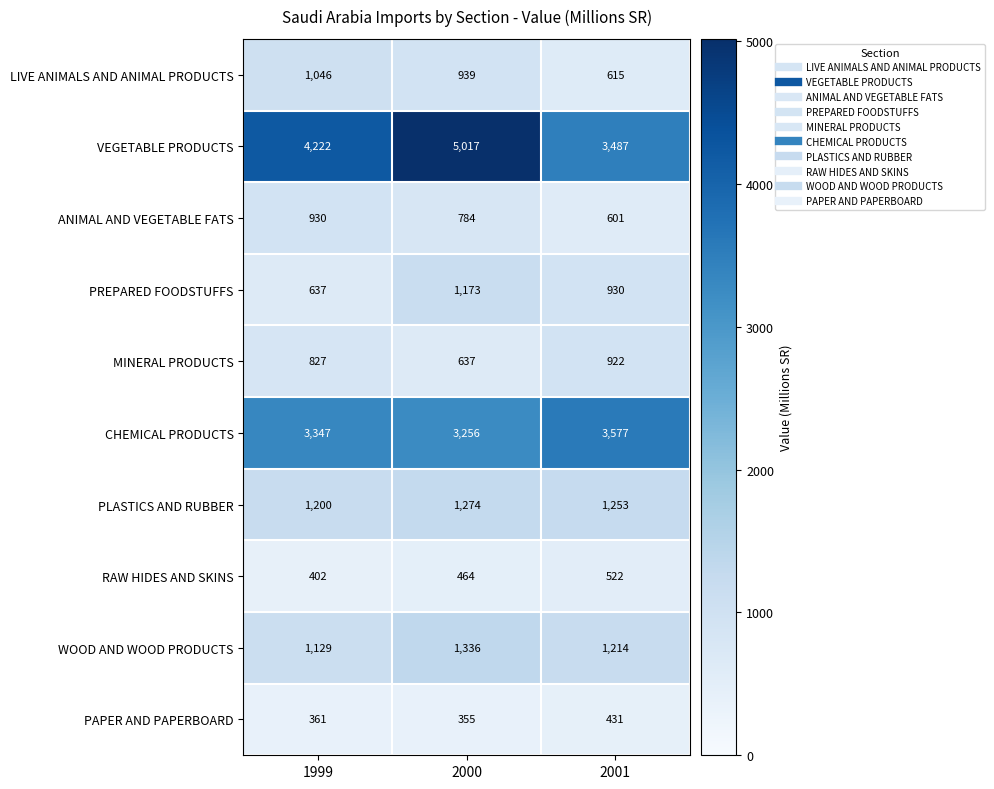

Reading right to left, what are all the values shown in this chart?

LIVE ANIMALS AND ANIMAL PRODUCTS: 615	939	1046
VEGETABLE PRODUCTS: 3487	5017	4222
ANIMAL AND VEGETABLE FATS: 601	784	930
PREPARED FOODSTUFFS: 930	1173	637
MINERAL PRODUCTS: 922	637	827
CHEMICAL PRODUCTS: 3577	3256	3347
PLASTICS AND RUBBER: 1253	1274	1200
RAW HIDES AND SKINS: 522	464	402
WOOD AND WOOD PRODUCTS: 1214	1336	1129
PAPER AND PAPERBOARD: 431	355	361